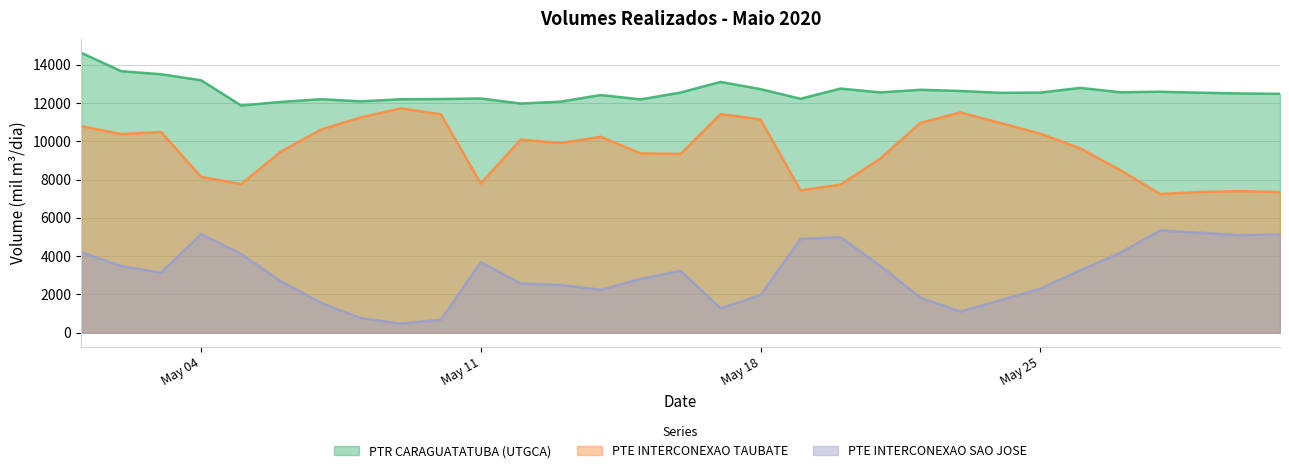

Which series has the largest total across all categories?

PTR CARAGUATATUBA (UTGCA)